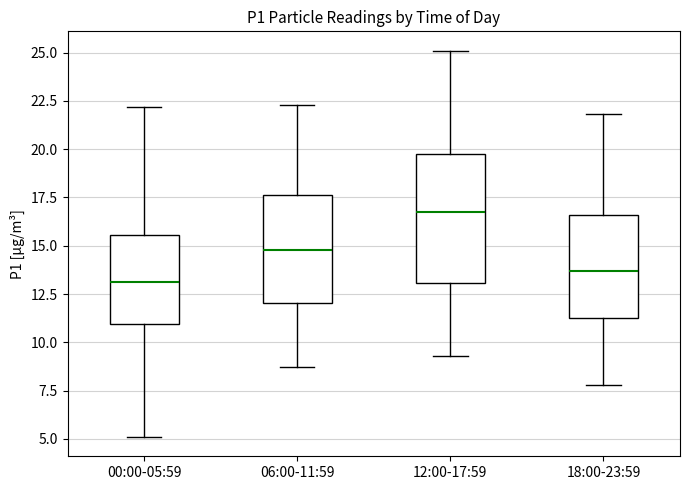

Where does the upper whisker of the box for 00:00-05:59 end on the y-axis? The values are not printed on the chart, so give them approximately, as read against the axis.

22.0